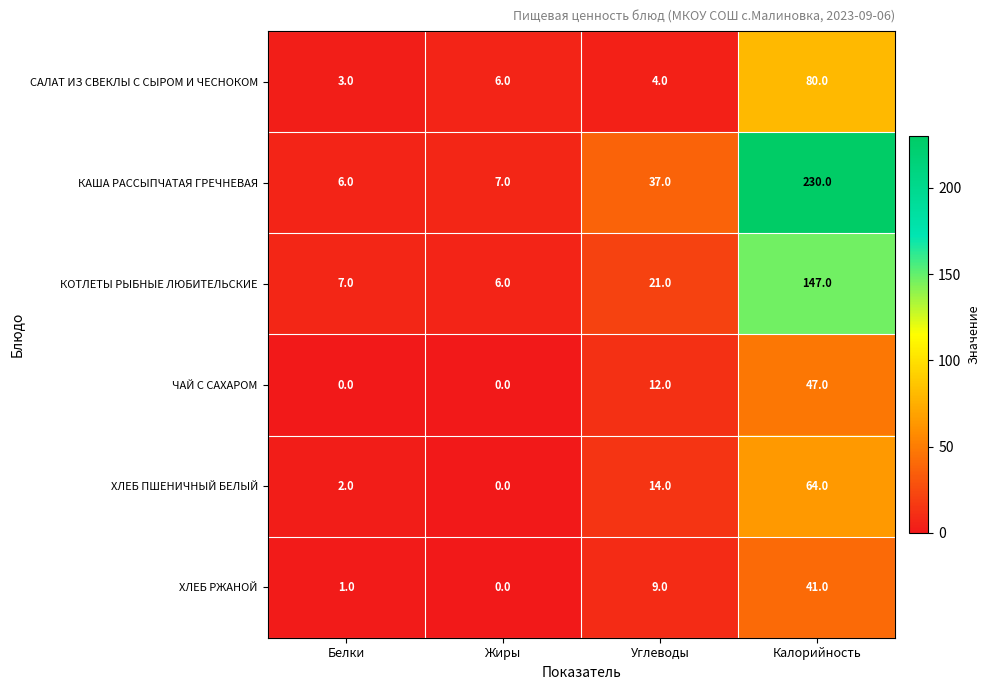

True or false: ХЛЕБ ПШЕНИЧНЫЙ БЕЛЫЙ has a value of 1 at Белки.

False